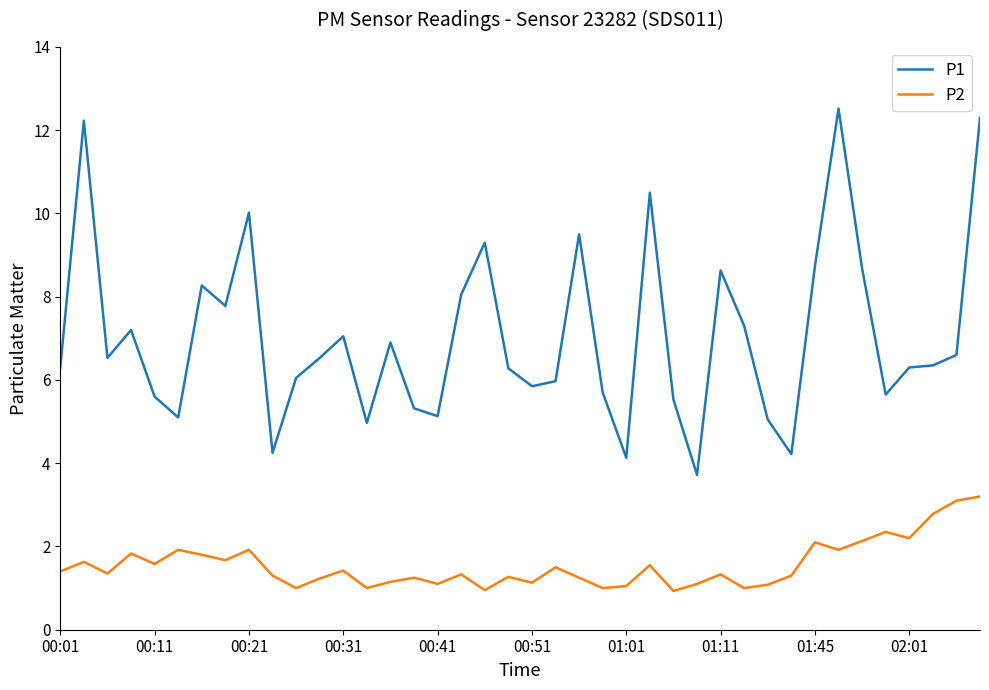

Which series has the largest range (max minus min)?

P1